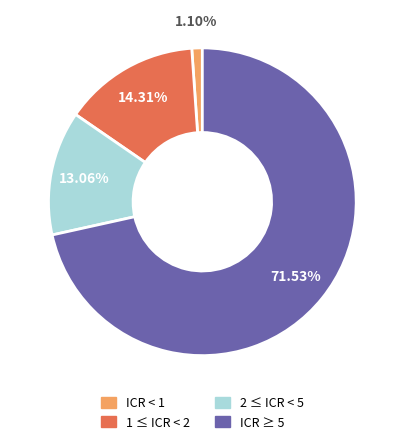

True or false: 1 ≤ ICR < 2 accounts for 14% of the total.

True